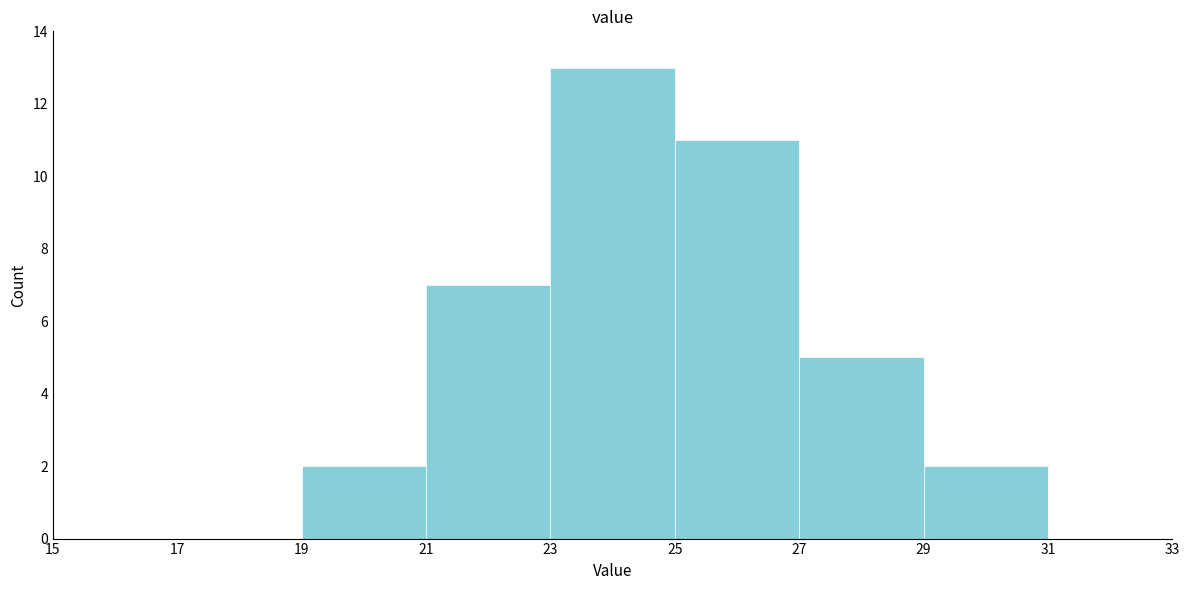

Reading left to right, transcribe this chart: for each bar, give the range it covers on the x-axis and its height. The values are not printed on the chart, so give them approximately, as read against the axis.

15 to 17: 0
17 to 19: 0
19 to 21: 2
21 to 23: 7
23 to 25: 13
25 to 27: 11
27 to 29: 5
29 to 31: 2
31 to 33: 0